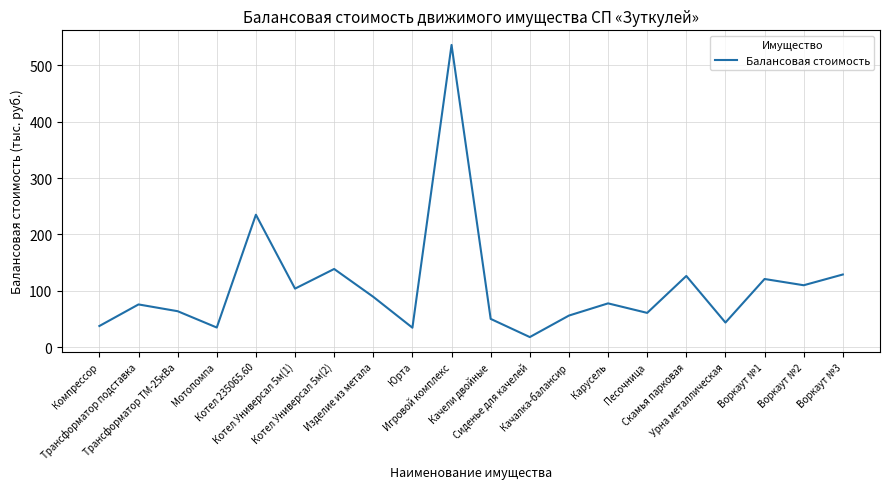

What is the difference between the maximum and minimum values?

518.0